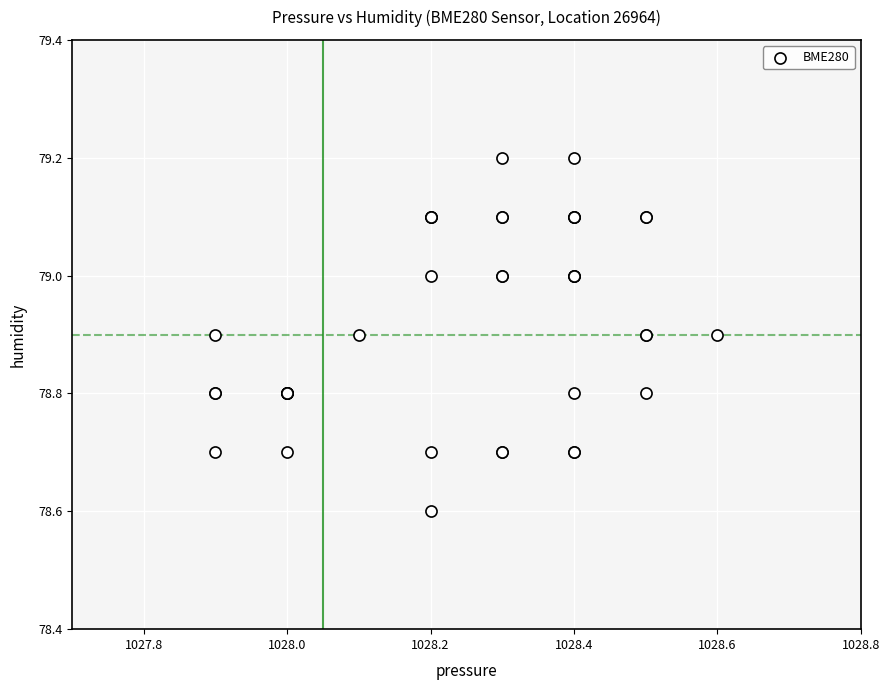

What Y value in the scatter plot is closest to 78?

78.6